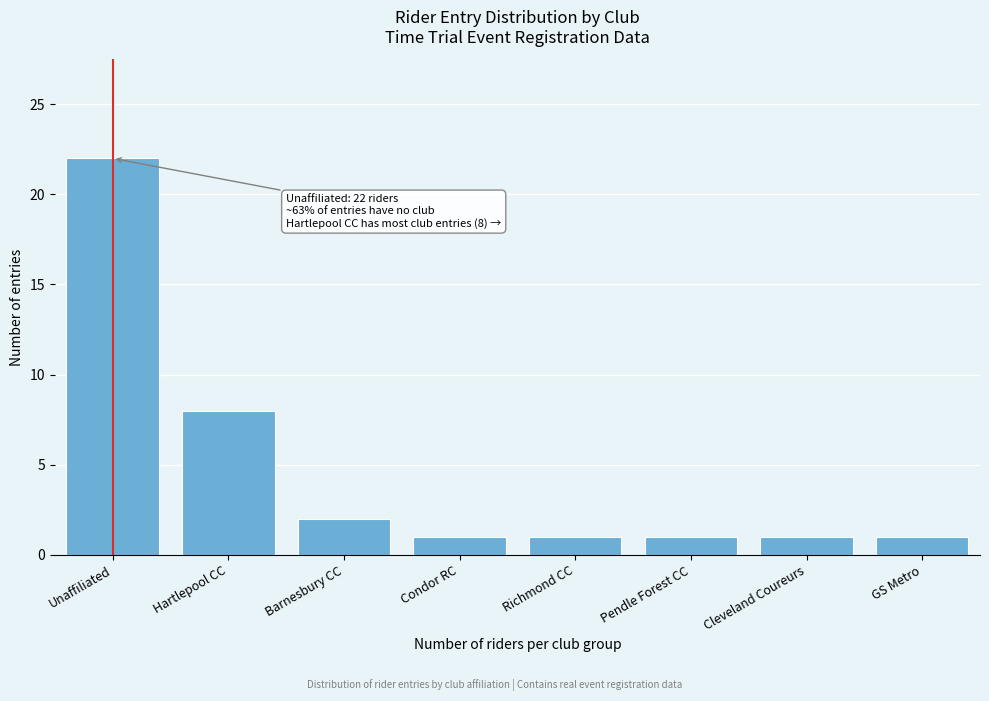

Reading left to right, list all the values displayed in this chart.

22	8	2	1	1	1	1	1